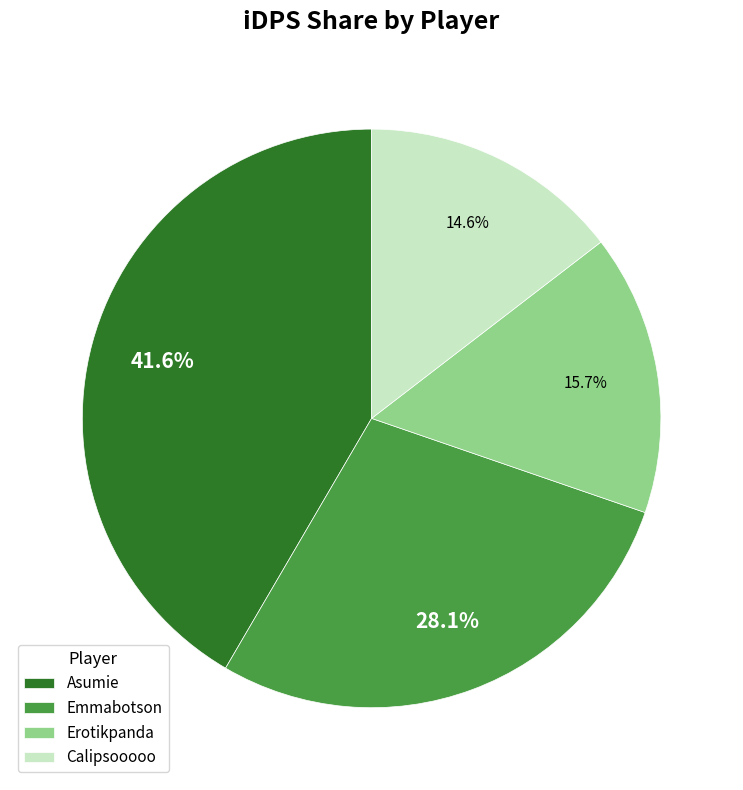

Which category has the smallest portion of the pie?

Calipsooooo